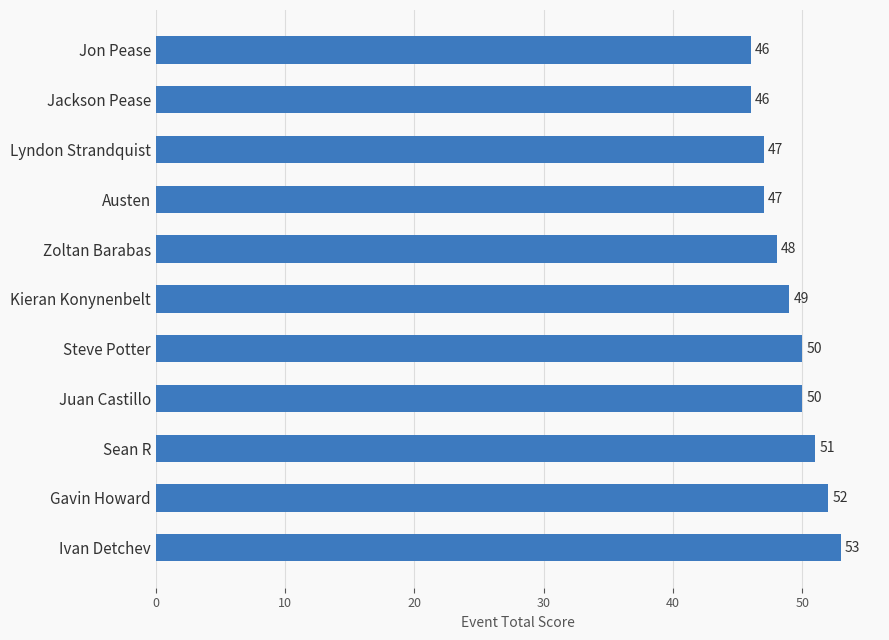

How many data points are less than 49?

5